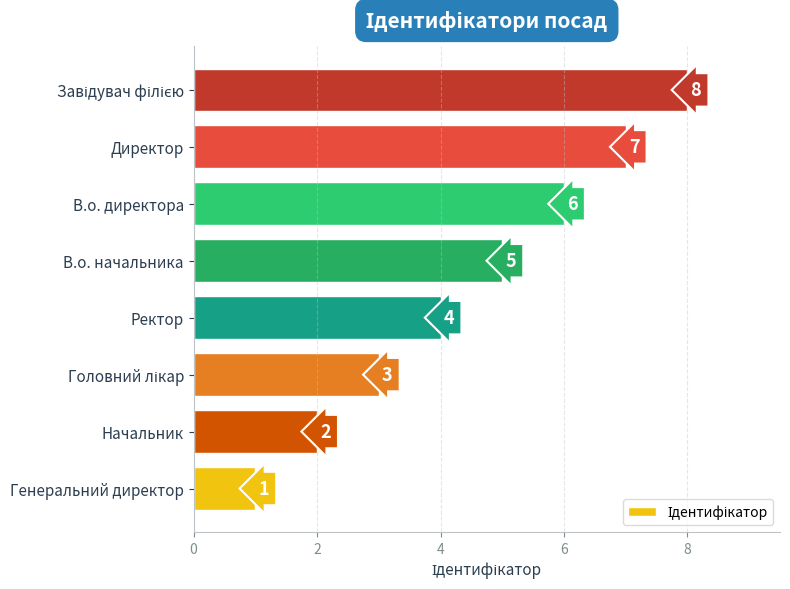

What is the smallest value displayed?

1